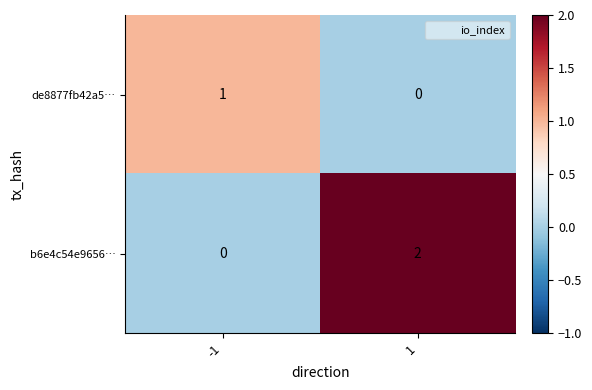

Which series has the largest total across all categories?

b6e4c54e9656…